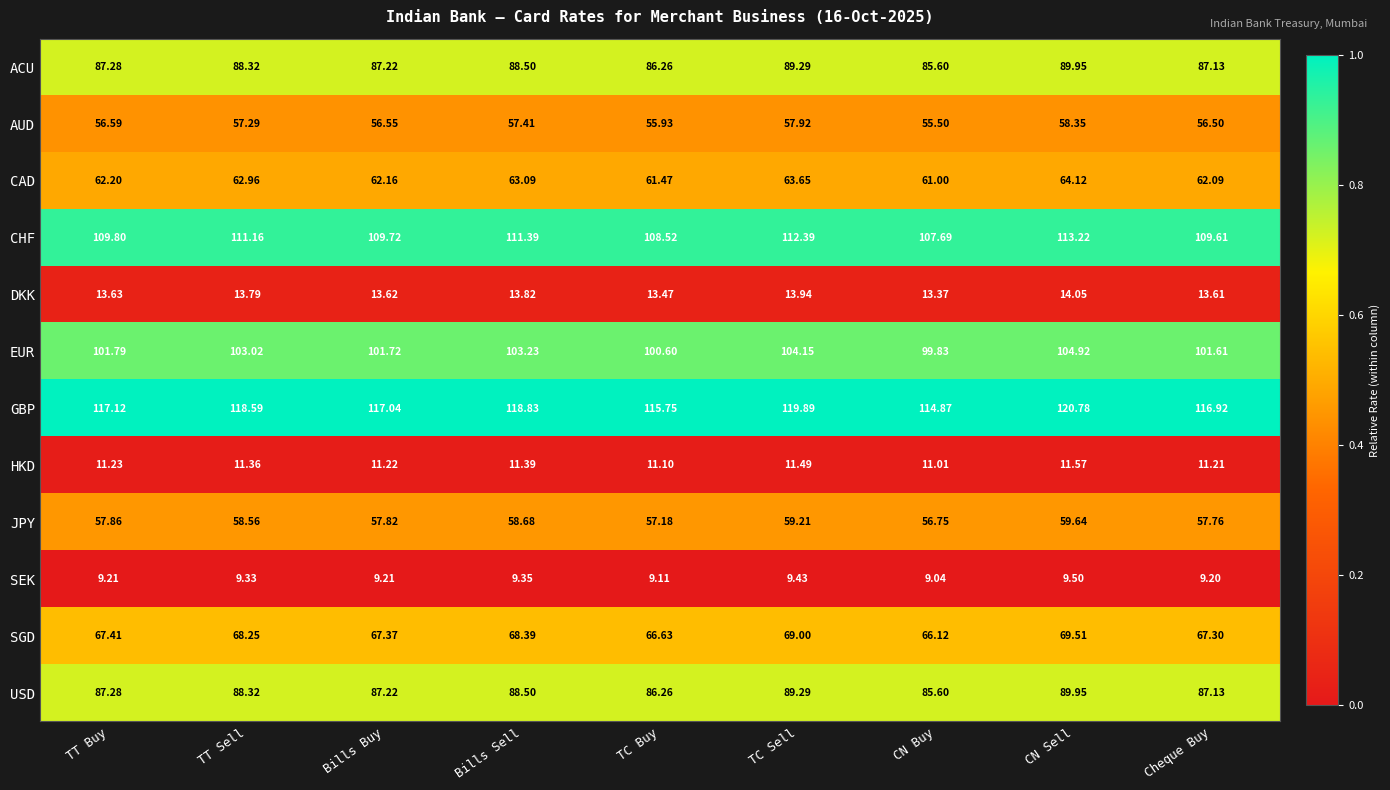

Which series changed the most between TT Buy and TT Sell?

GBP